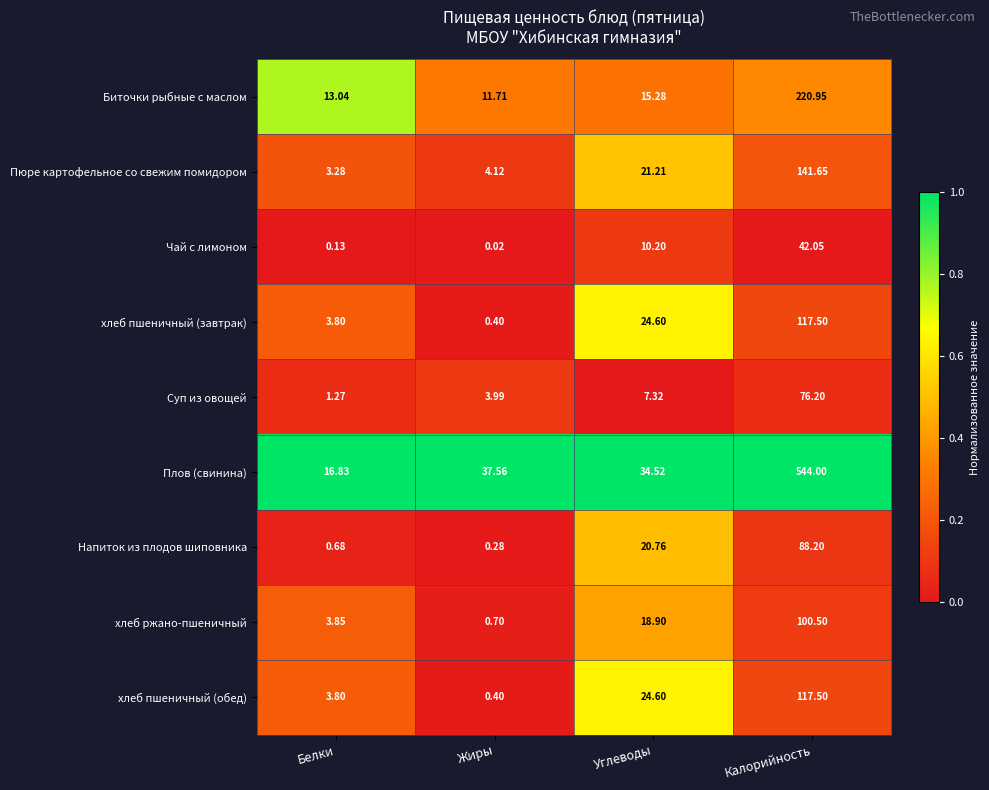

List the labels in order of Суп из овощей value, largest first.

Калорийность, Углеводы, Жиры, Белки